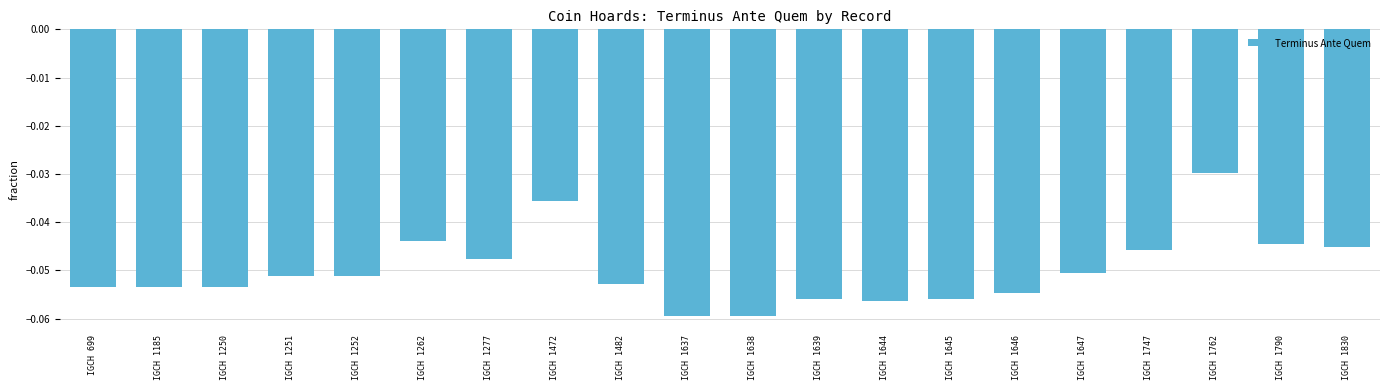

Between IGCH 1645 and IGCH 1762, which is larger?

IGCH 1762